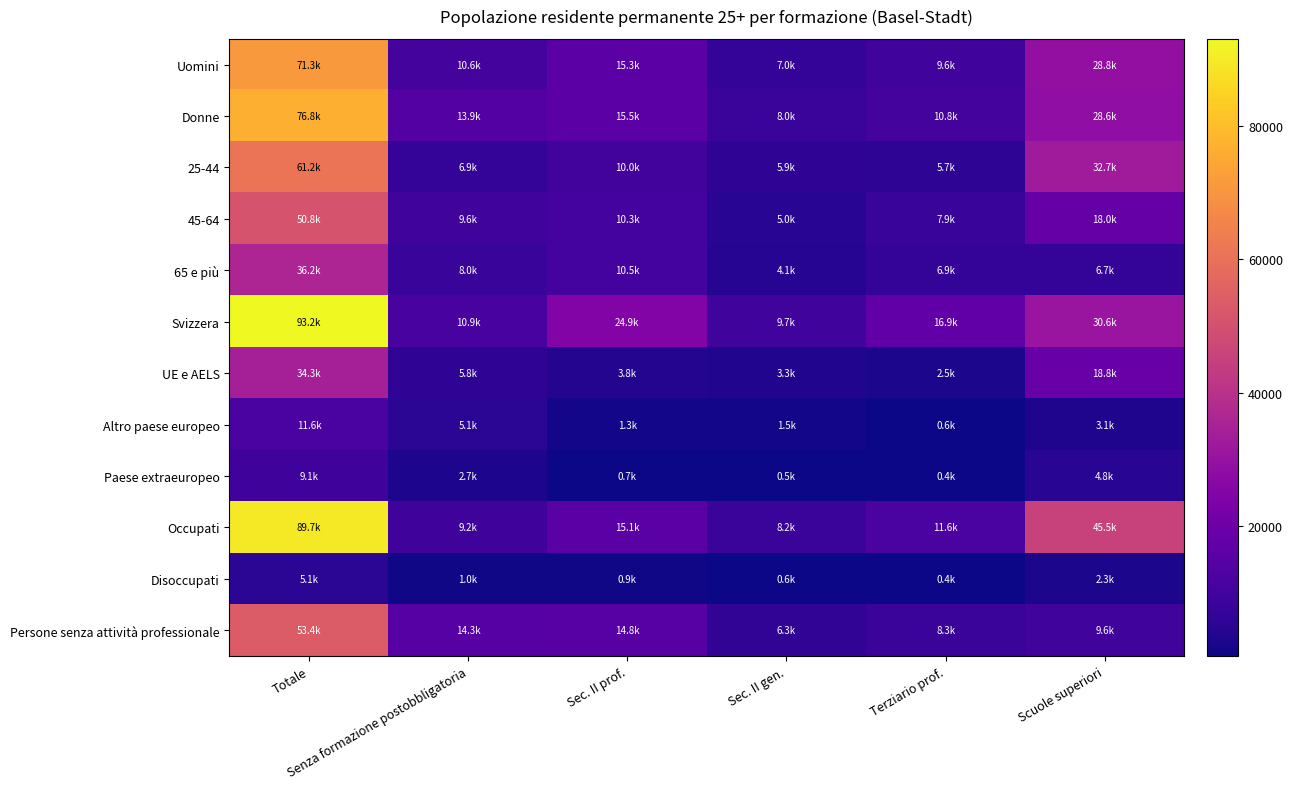

Reading left to right, what are all the values shown in this chart?

Uomini: Totale=71346.0	Senza formazione postobbligatoria=10636.5	Sec. II prof.=15316.5	Sec. II gen.=6987.3	Terziario prof.=9576.8	Scuole superiori=28828.8
Donne: Totale=76841.0	Senza formazione postobbligatoria=13915.8	Sec. II prof.=15477.7	Sec. II gen.=8022.9	Terziario prof.=10810.4	Scuole superiori=28614.2
25-44: Totale=61176.0	Senza formazione postobbligatoria=6919.0	Sec. II prof.=9960.8	Sec. II gen.=5902.5	Terziario prof.=5666.7	Scuole superiori=32727.0
45-64: Totale=50764.0	Senza formazione postobbligatoria=9639.7	Sec. II prof.=10318.6	Sec. II gen.=4961.0	Terziario prof.=7861.3	Scuole superiori=17983.5
65 e più: Totale=36247.0	Senza formazione postobbligatoria=7993.6	Sec. II prof.=10514.8	Sec. II gen.=4146.8	Terziario prof.=6859.2	Scuole superiori=6732.5
Svizzera: Totale=93152.0	Senza formazione postobbligatoria=10932.7	Sec. II prof.=24917.9	Sec. II gen.=9732.3	Terziario prof.=16922.6	Scuole superiori=30646.6
UE e AELS: Totale=34301.8	Senza formazione postobbligatoria=5840.1	Sec. II prof.=3809.6	Sec. II gen.=3345.4	Terziario prof.=2466.6	Scuole superiori=18840.2
Altro paese europeo: Totale=11641.9	Senza formazione postobbligatoria=5125.7	Sec. II prof.=1326.2	Sec. II gen.=1476.3	Terziario prof.=604.1	Scuole superiori=3109.6
Paese extraeuropeo: Totale=9091.3	Senza formazione postobbligatoria=2653.9	Sec. II prof.=740.5	Sec. II gen.=456.2	Terziario prof.=394.0	Scuole superiori=4846.7
Occupati: Totale=89699.2	Senza formazione postobbligatoria=9243.3	Sec. II prof.=15083.5	Sec. II gen.=8196.6	Terziario prof.=11629.6	Scuole superiori=45546.2
Disoccupati: Totale=5106.3	Senza formazione postobbligatoria=968.3	Sec. II prof.=893.0	Sec. II gen.=552.4	Terziario prof.=438.1	Scuole superiori=2254.4
Persone senza attività professionale: Totale=53381.5	Senza formazione postobbligatoria=14340.7	Sec. II prof.=14817.7	Sec. II gen.=6261.2	Terziario prof.=8319.5	Scuole superiori=9642.5